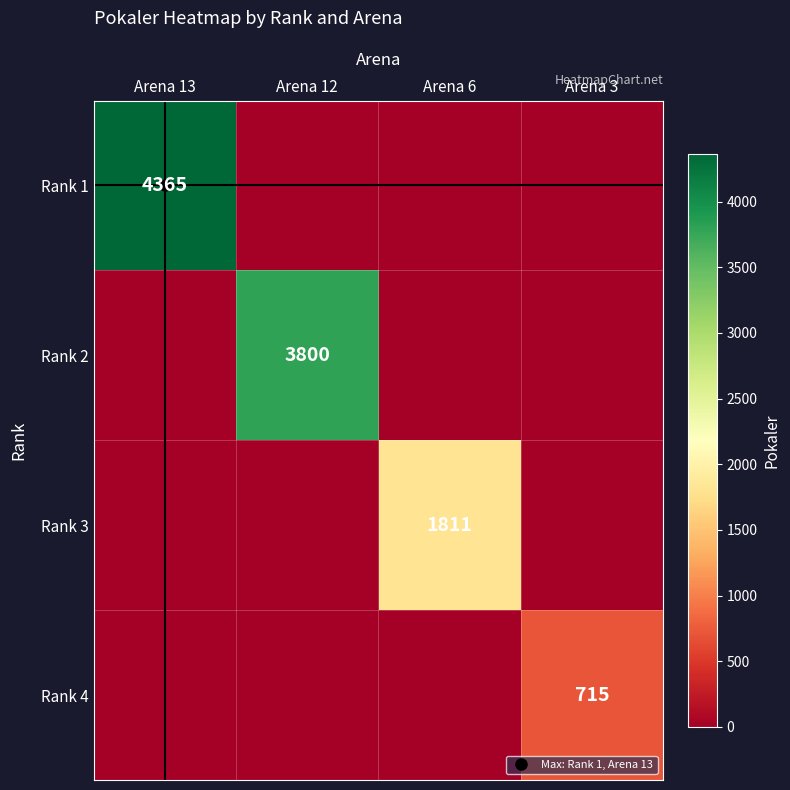

How many series are shown in this chart?

4